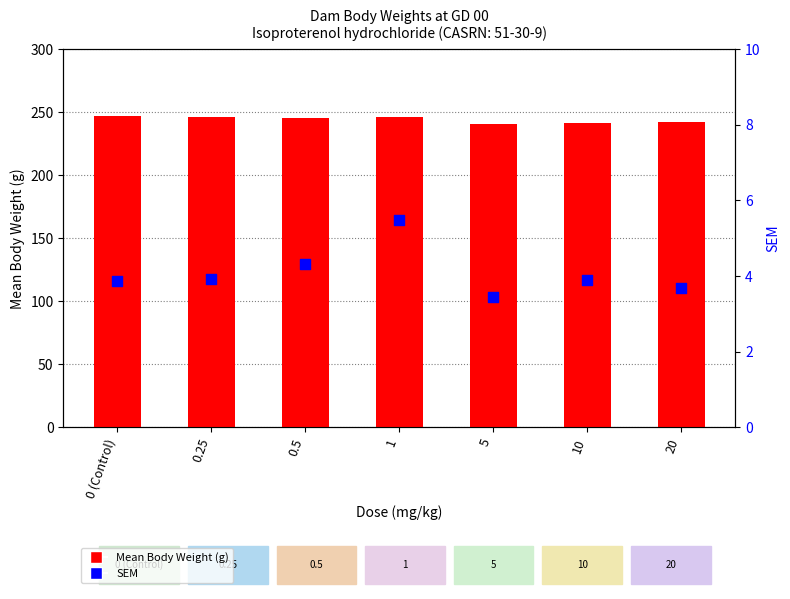

Which series contains the lowest Y value?

SEM